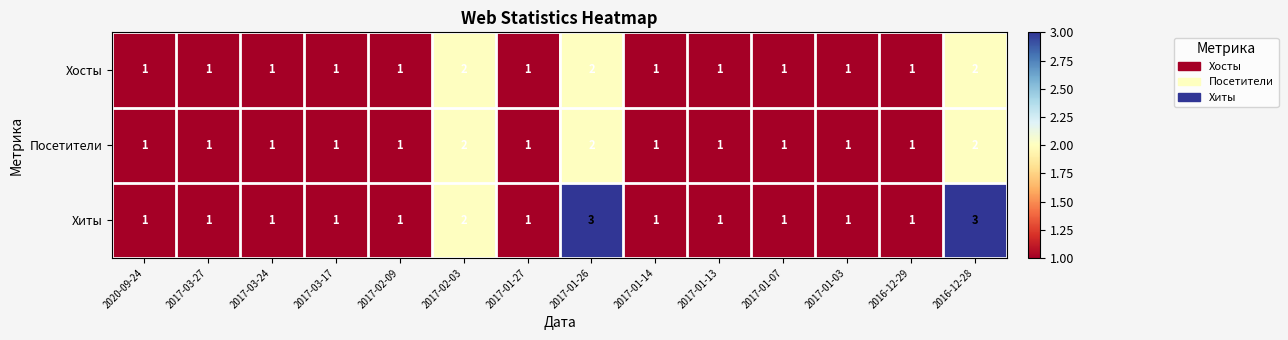

Count the Посетители values in the range 1 to 2.

14